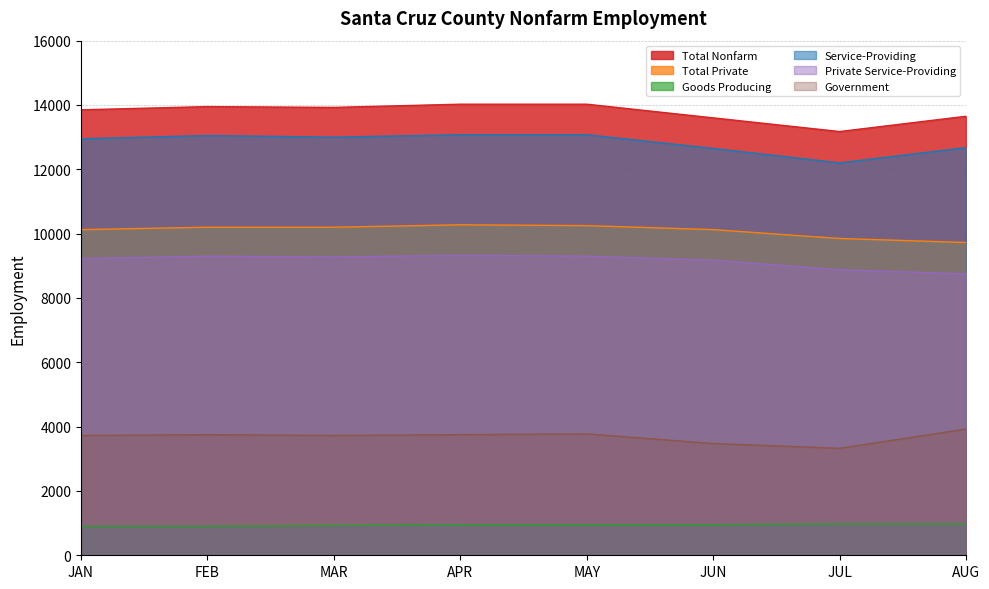

What are all the series names shown in the legend?

Total Nonfarm, Total Private, Goods Producing, Service-Providing, Private Service-Providing, Government